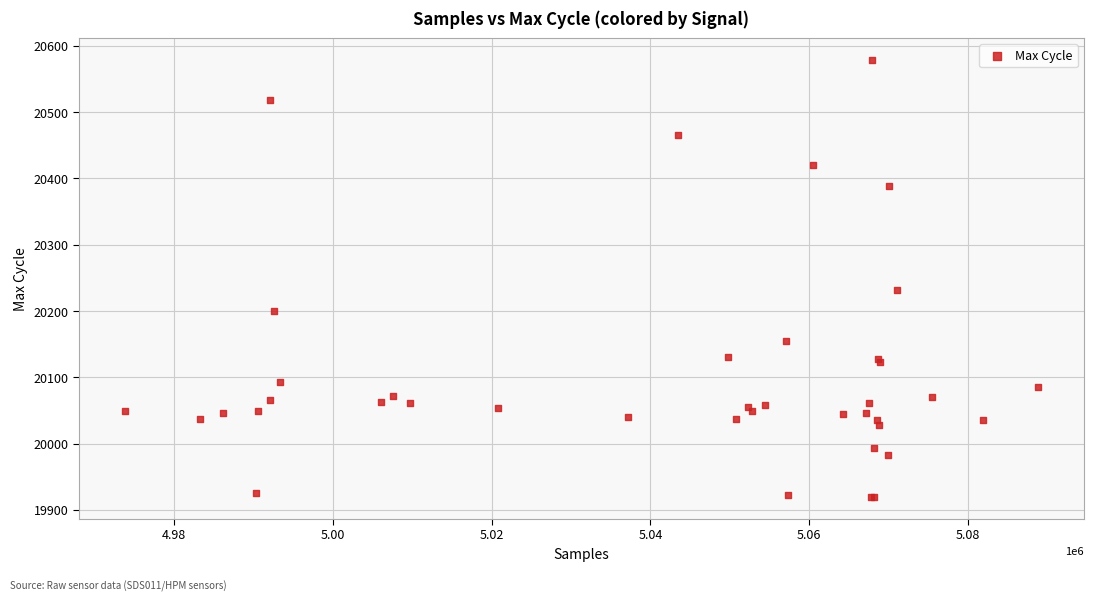

What Y value in the scatter plot is closest to 20249?

20232